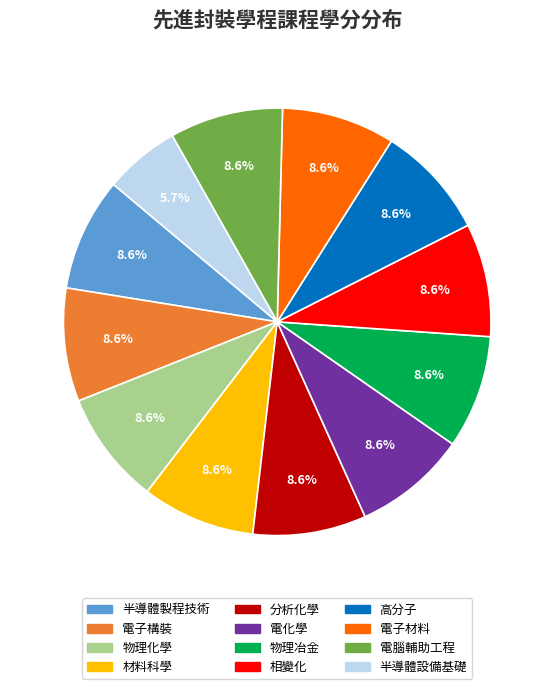

What percentage do 半導體製程技術 and 材料科學 together represent?

17.1%